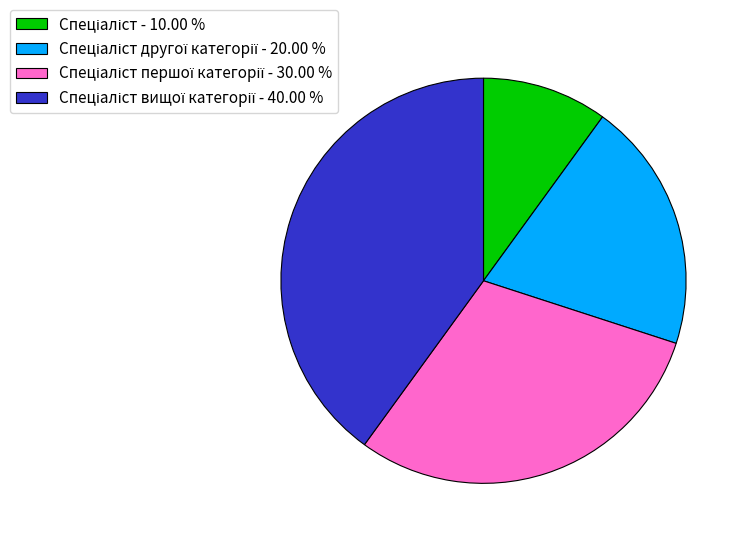

Is there a majority slice in this chart?

No